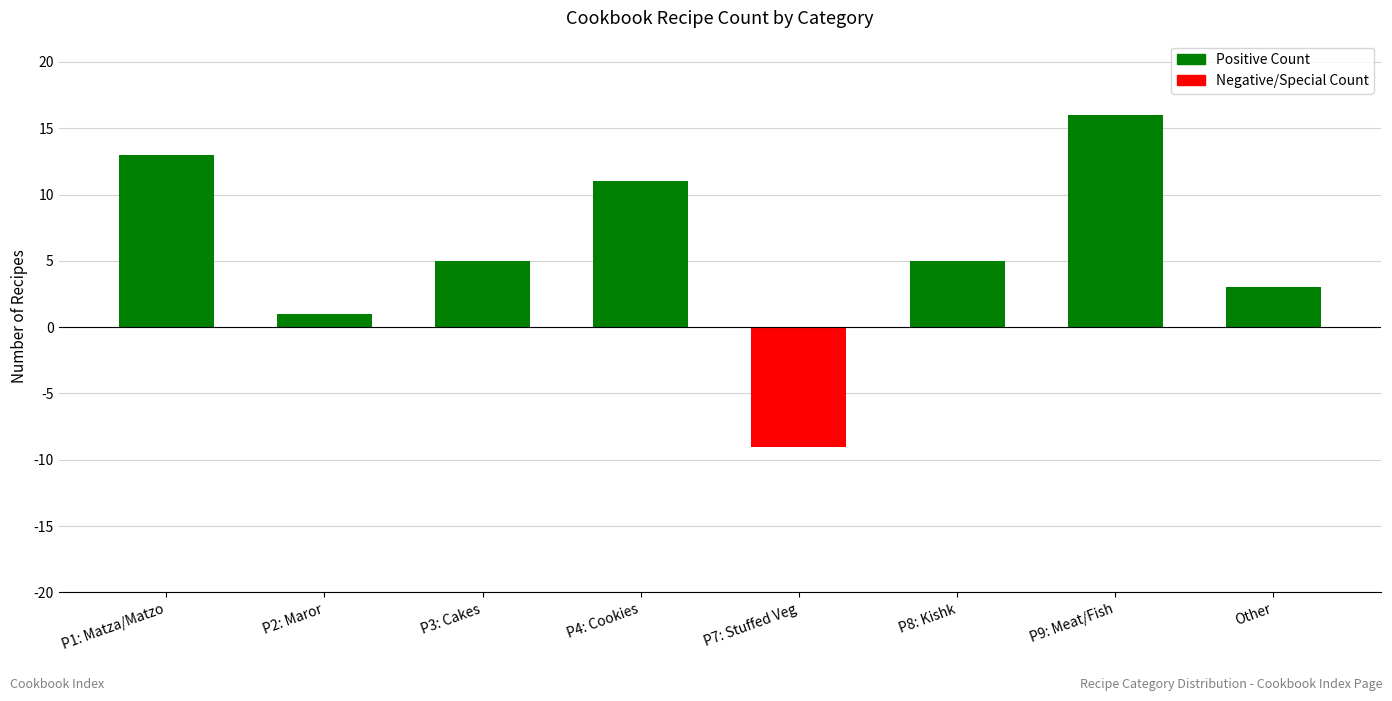

Where is the data nearest to the value 3?

Other